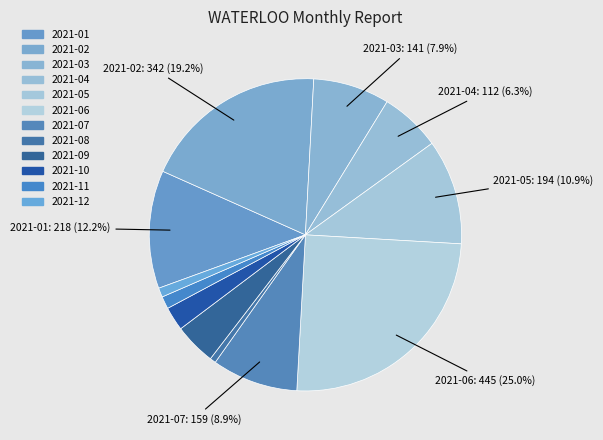

Which category has the biggest portion of the pie?

2021-06